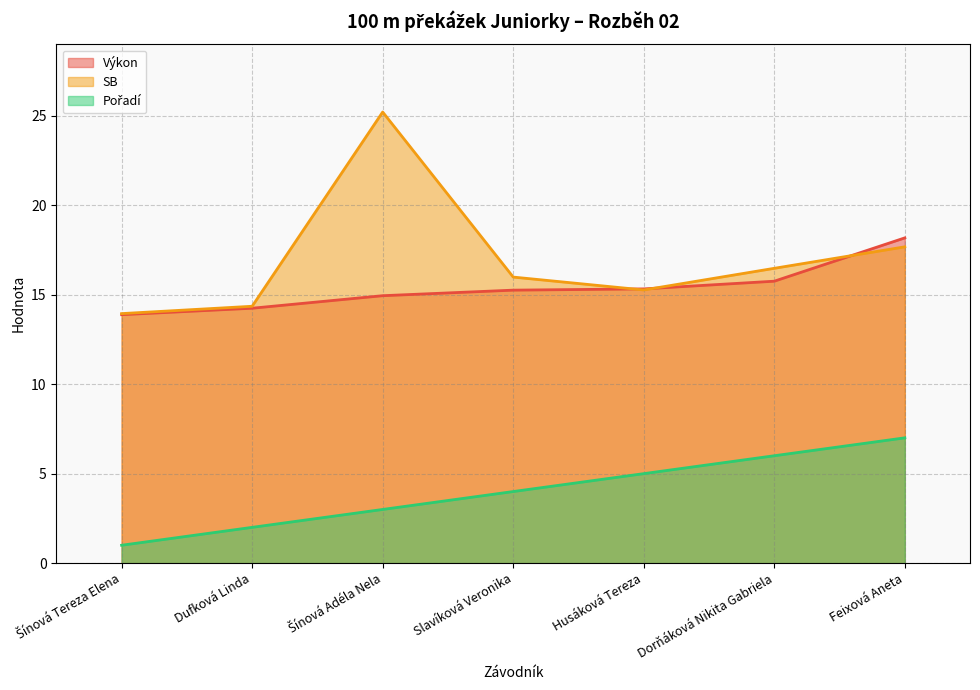

What position from the right is Šínová Adéla Nela?

5